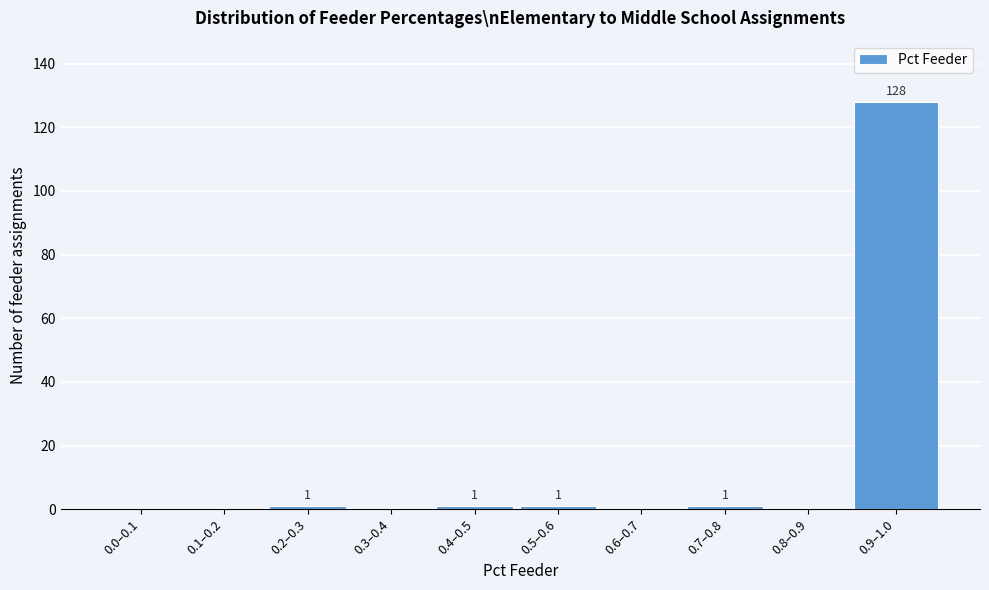

Reading left to right, what are all the values shown in this chart?

0.0–0.1=0	0.1–0.2=0	0.2–0.3=1	0.3–0.4=0	0.4–0.5=1	0.5–0.6=1	0.6–0.7=0	0.7–0.8=1	0.8–0.9=0	0.9–1.0=128